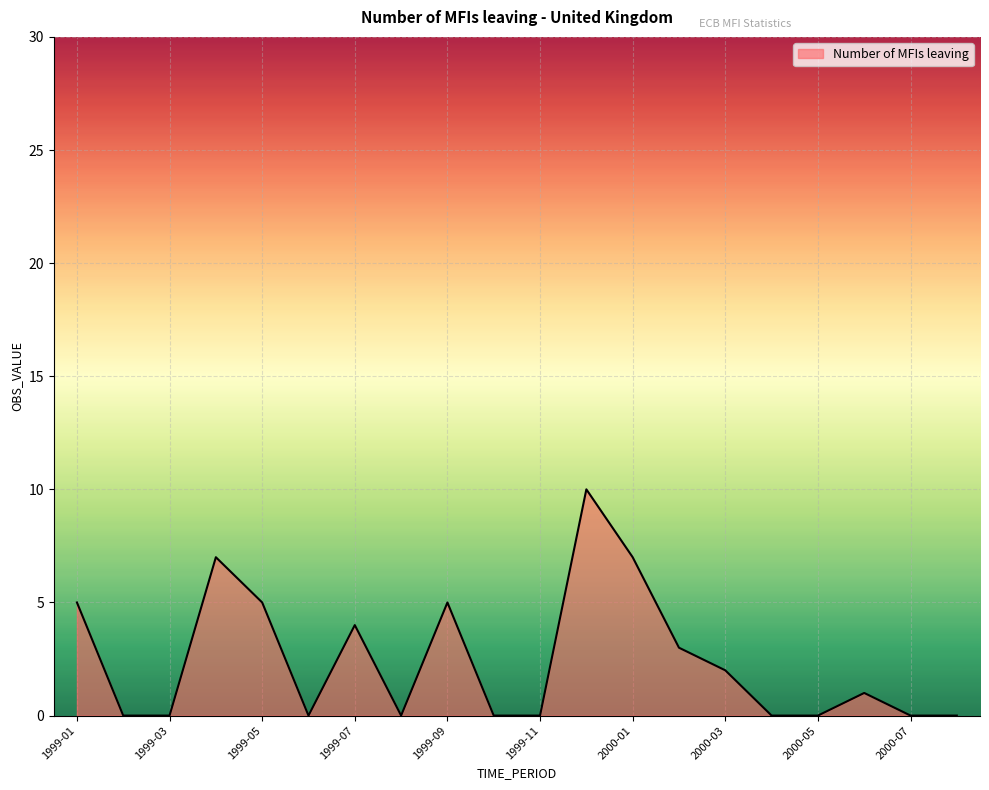

What is the maximum value shown in the chart?

10